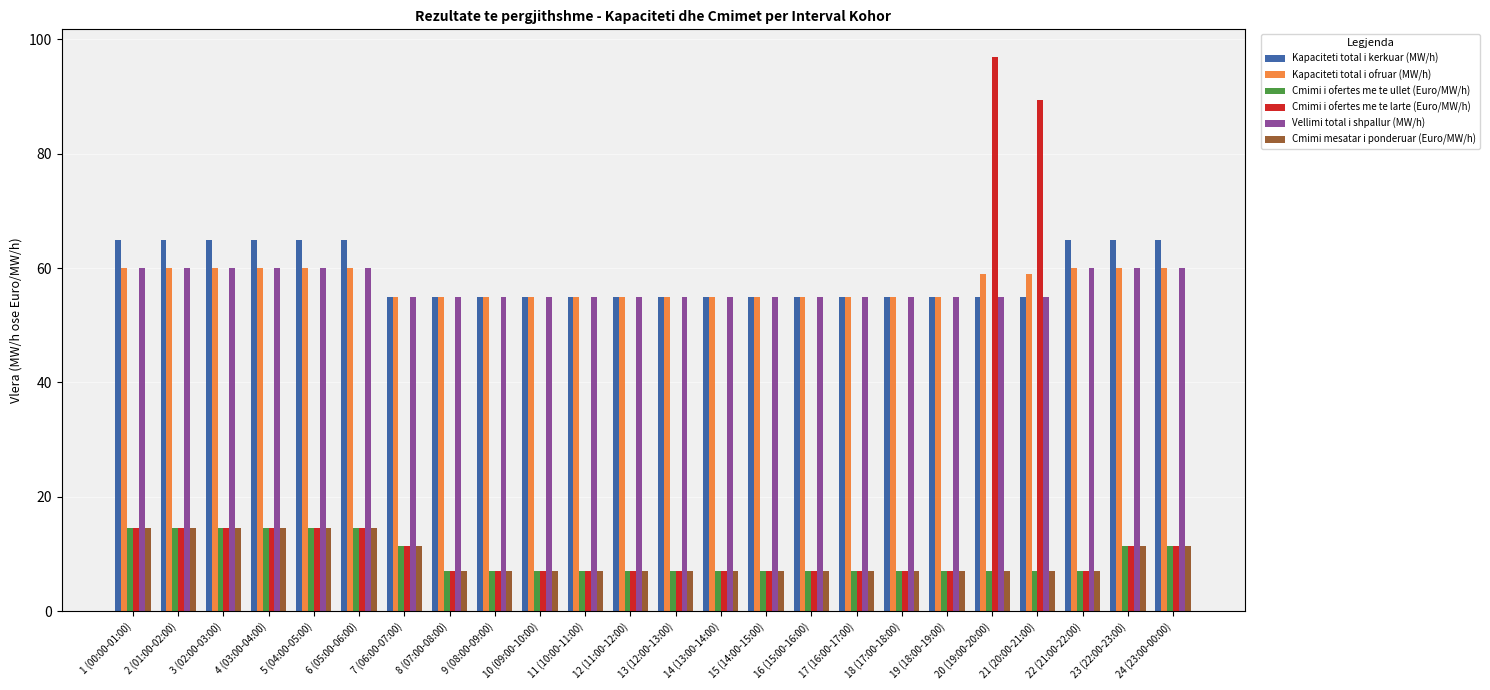

Which series has the largest range (max minus min)?

Cmimi i ofertes me te larte (Euro/MW/h)